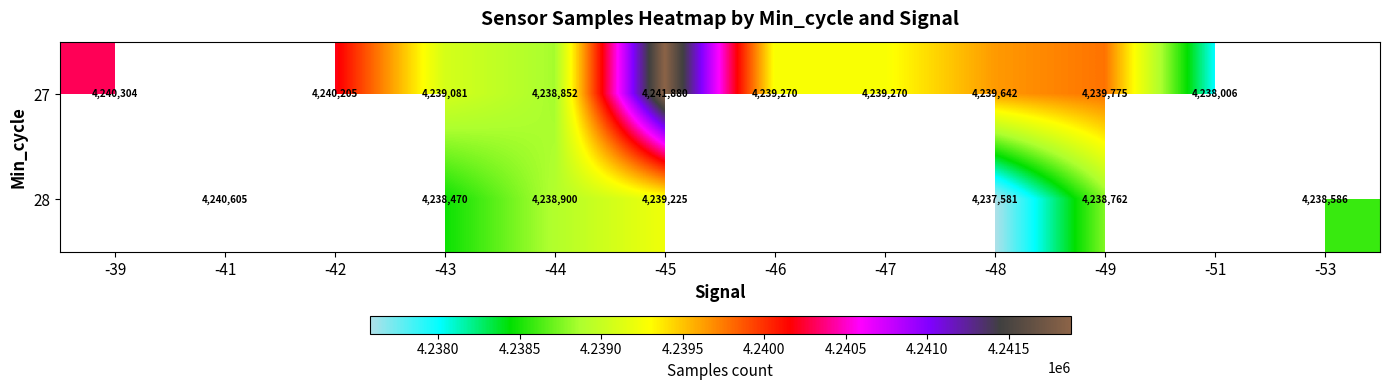

Is it true that 27 equals 6634055 at -45?

False